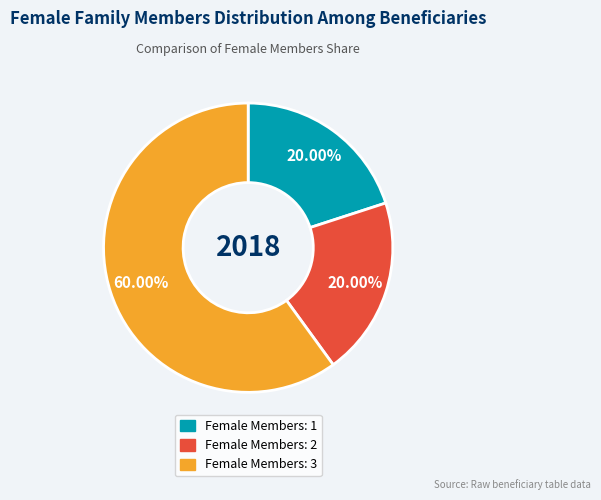

Does any single category account for the majority?

Yes